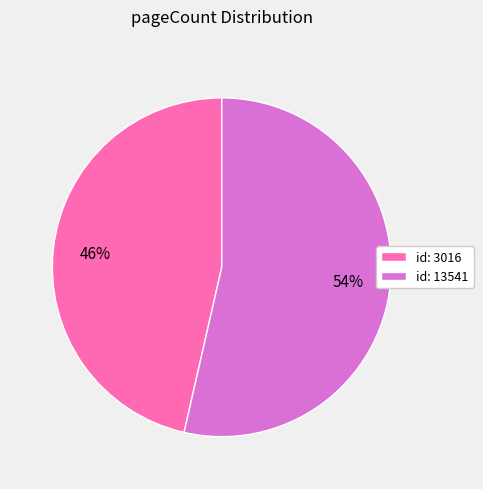

True or false: id: 3016 accounts for 52% of the total.

False